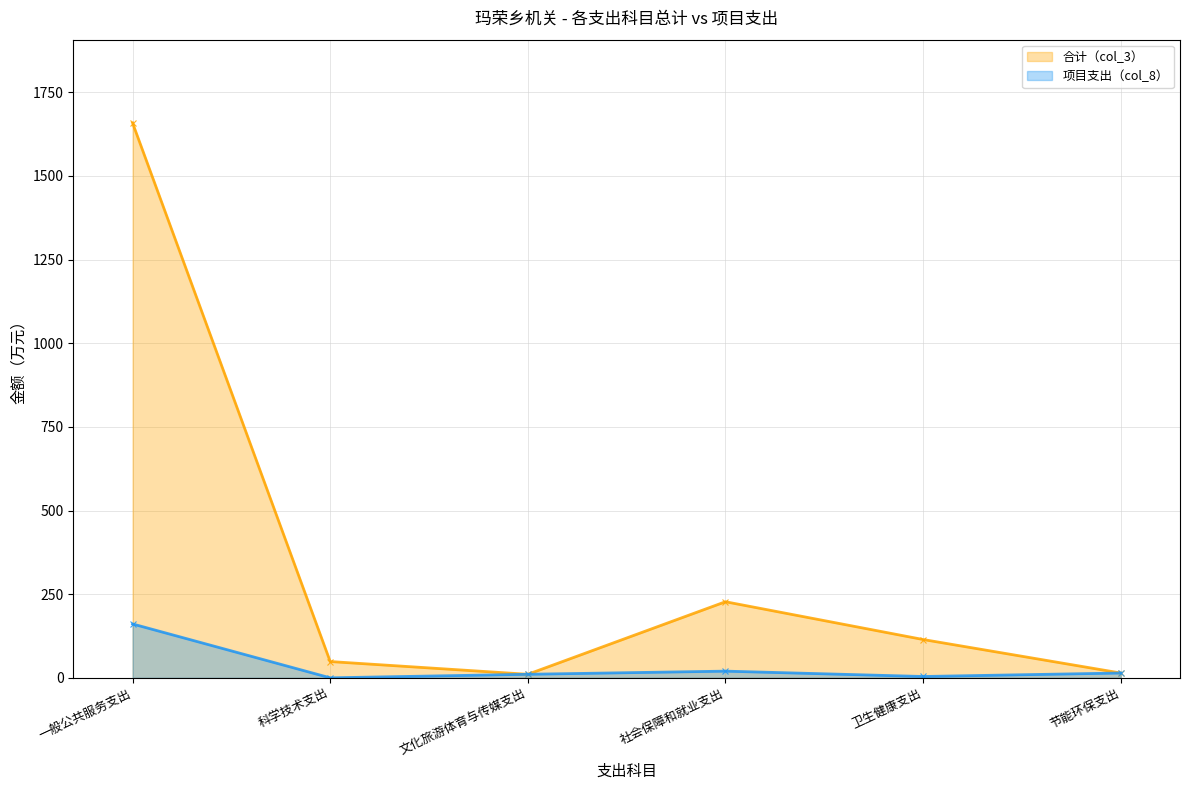

Which series has the largest total across all categories?

合计（col_3）